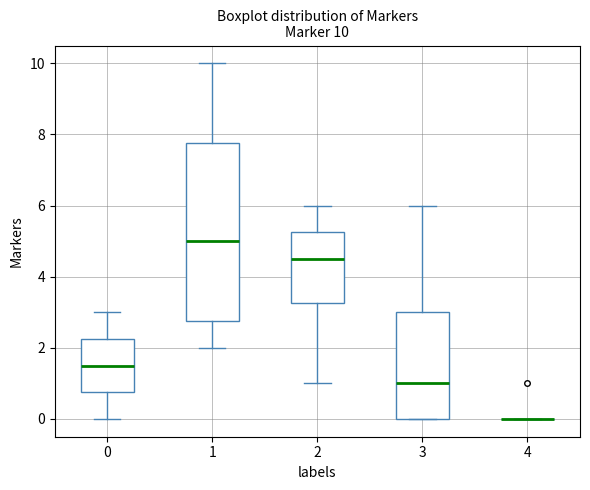

Which box is the tallest, from its lower edge to its upper edge?

1